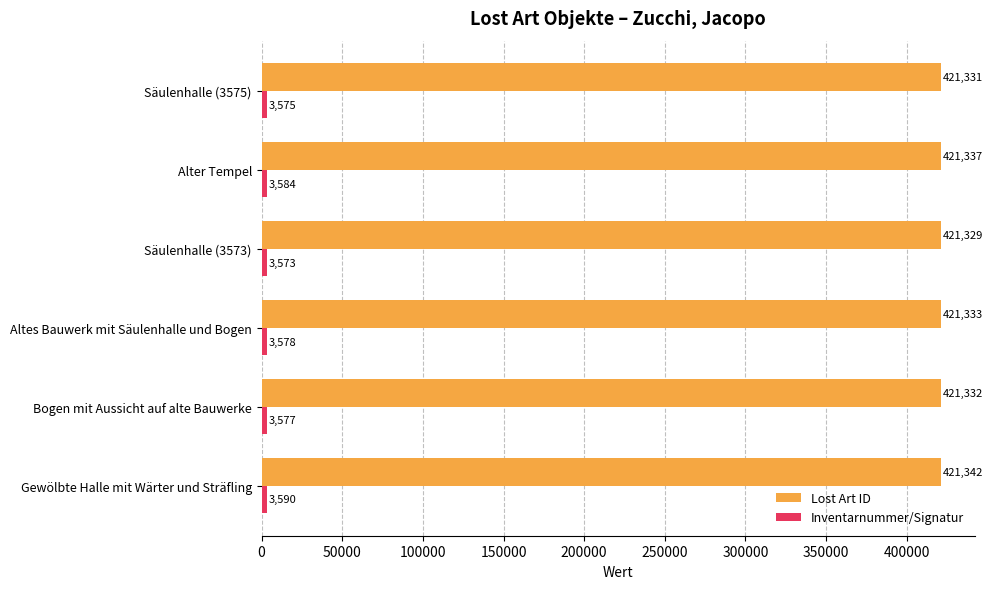

What is the difference between the maximum and minimum values in the Lost Art ID series?

13